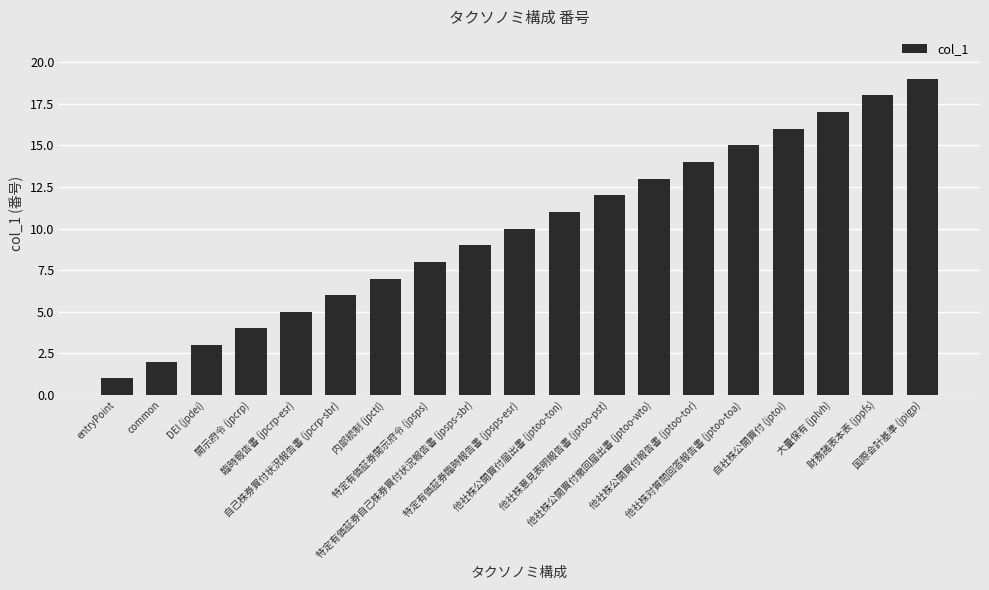

Approximately how many times larger is the value at 国際会計基準 (jpigp) compared to common?

9.5